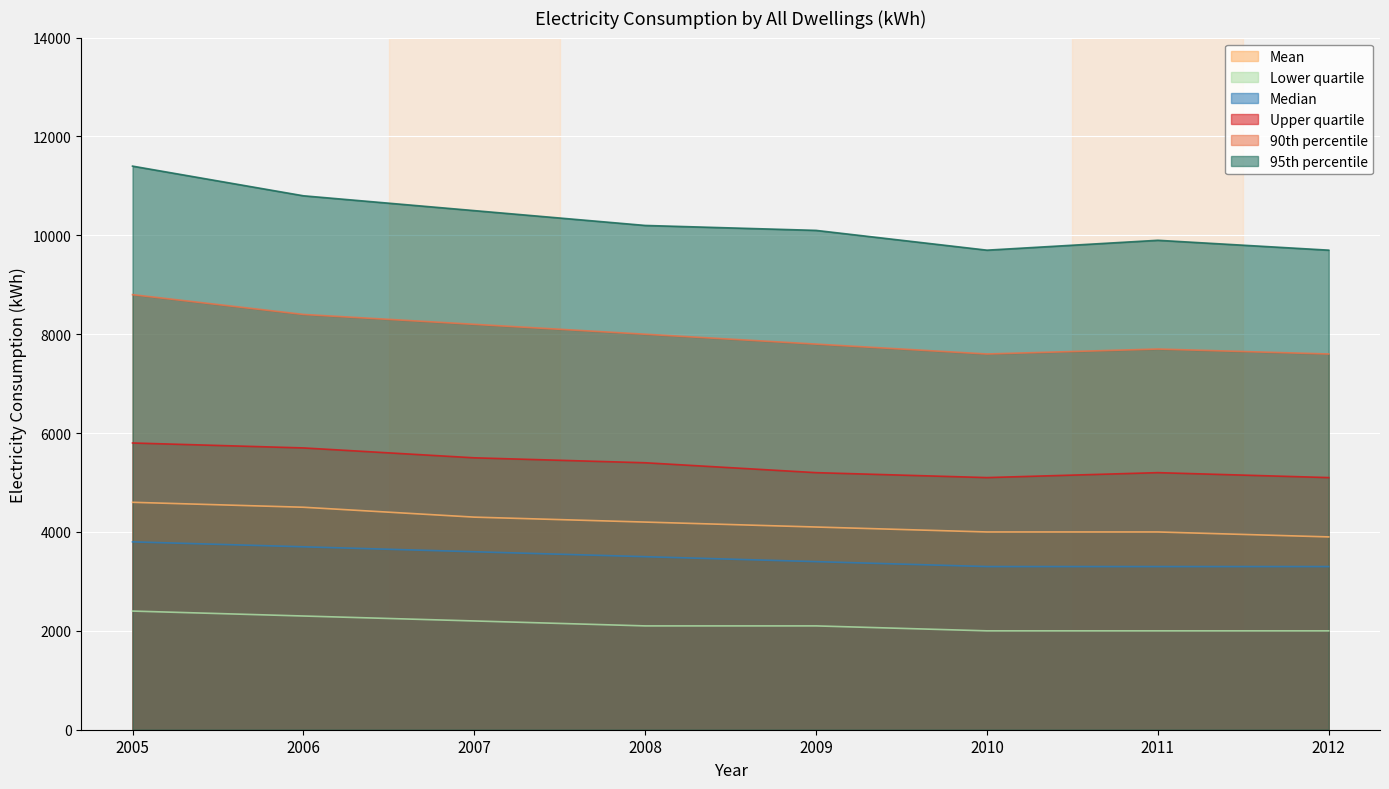

At which category is the sum across all series the highest?

2005